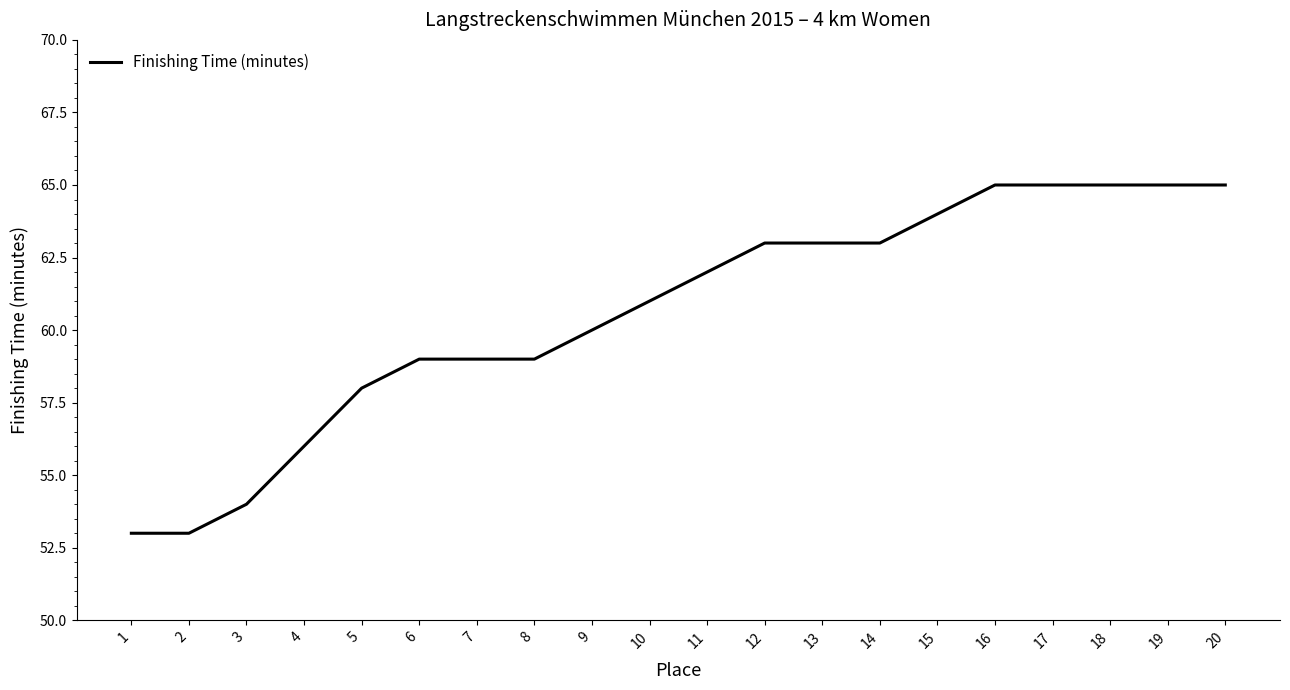

How many distinct data groups are displayed?

1